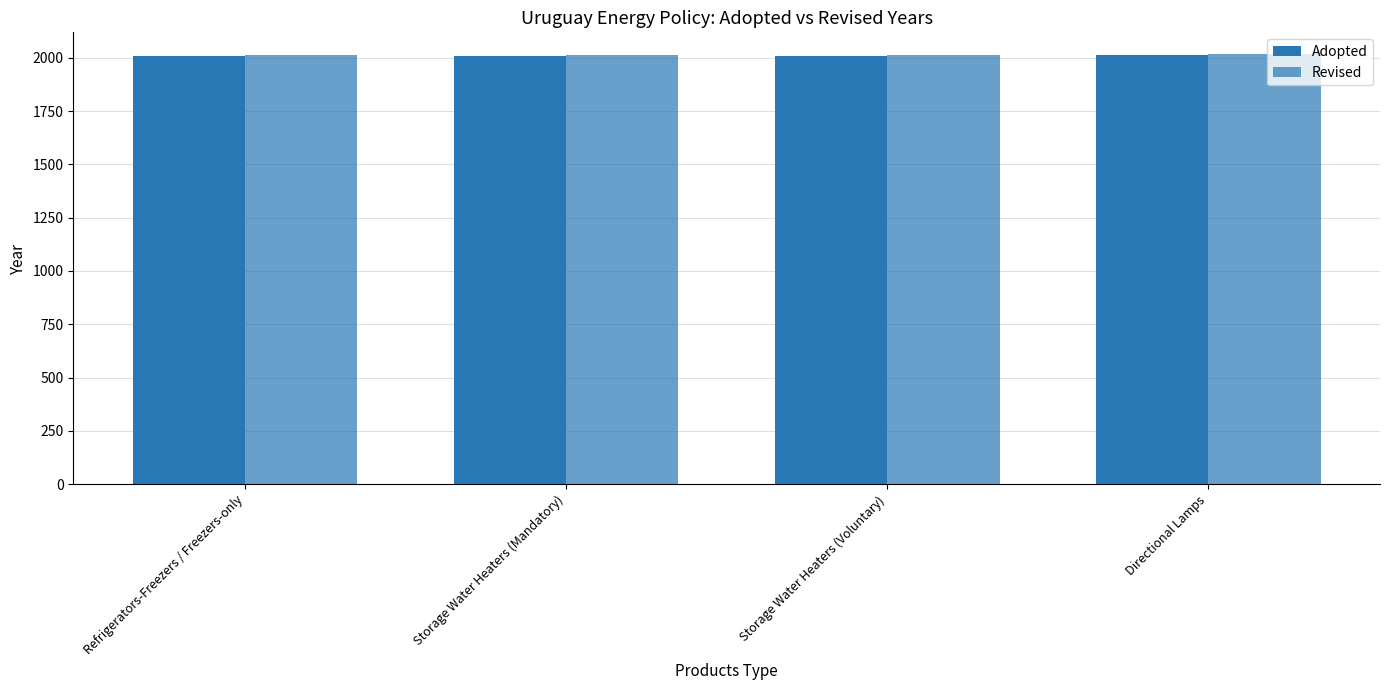

Reading left to right, what are all the values shown in this chart?

Adopted: 2008	2009	2007	2014
Revised: 2011	2011	2011	2018